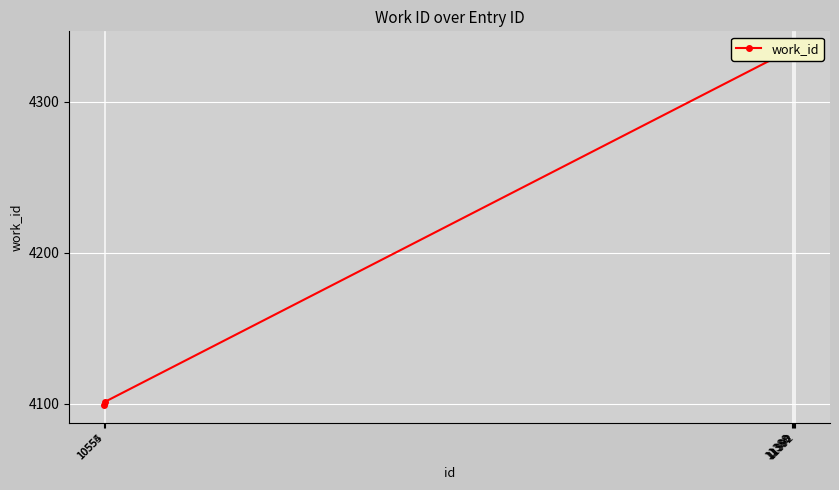

Count the number of data series in this chart.

1